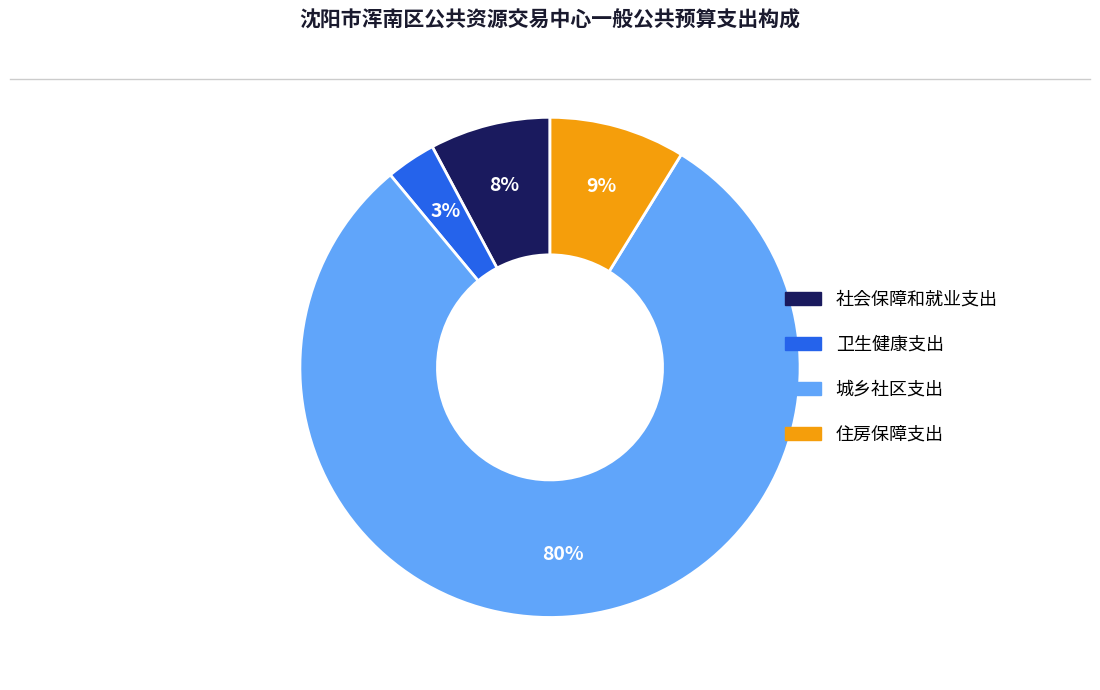

What is the largest slice in the pie chart?

城乡社区支出